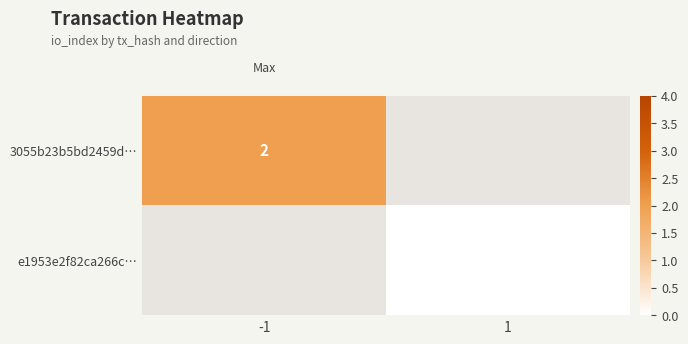

Is the value of 3055b23b5bd2459d… at -1 greater than the value of e1953e2f82ca266c… at 1?

Yes